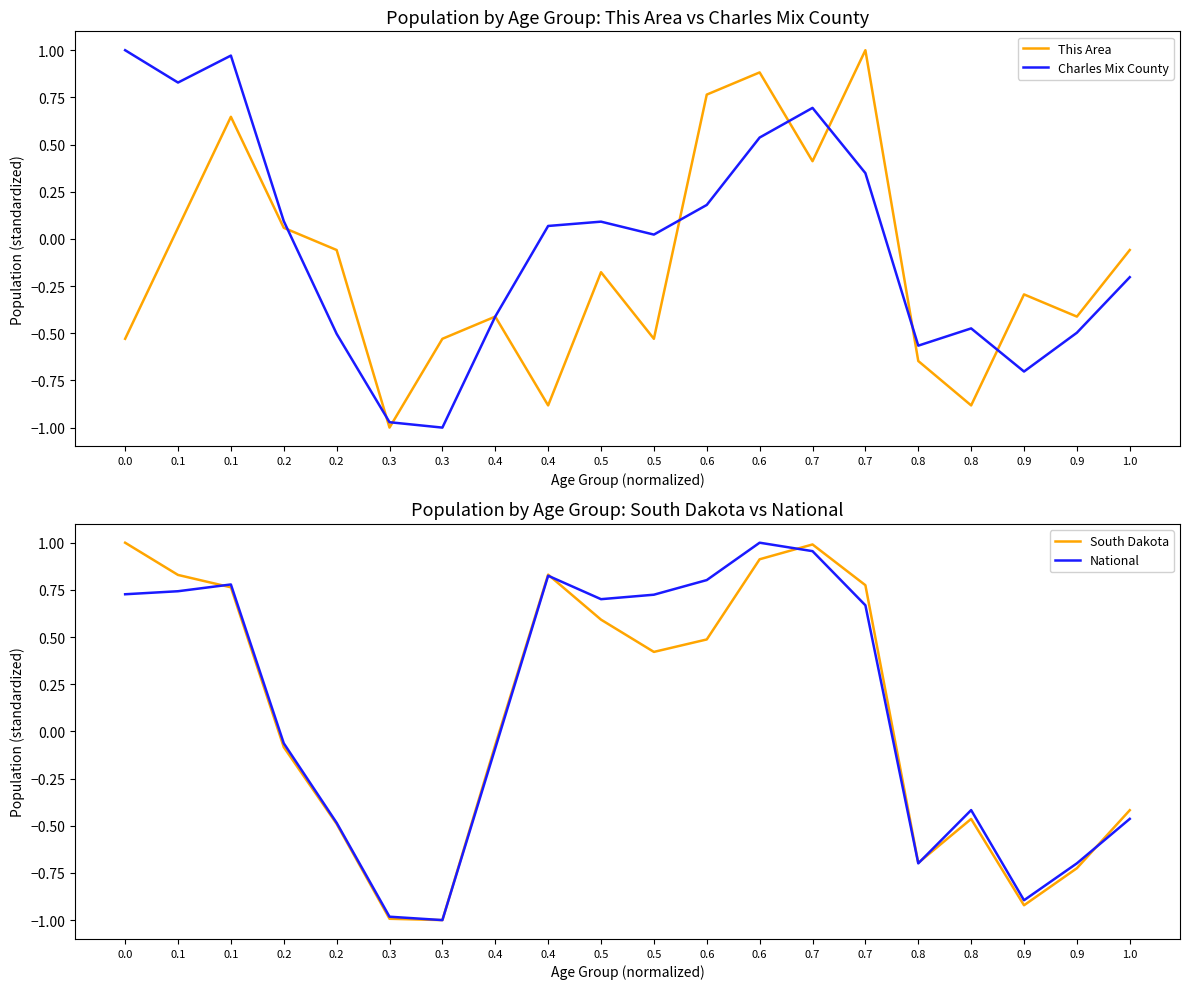

What is the minimum value shown in the chart?

-1.0